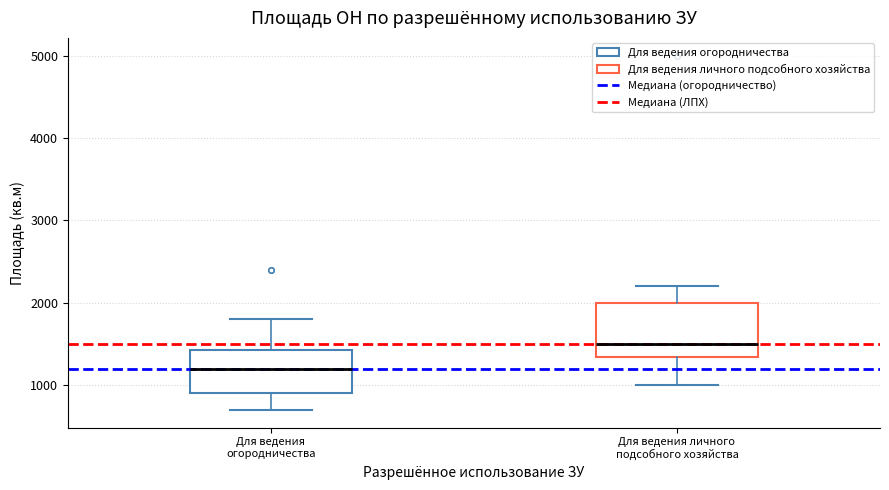

Reading left to right, read every box against the y-axis: the position of its median line, the range the box covers, and the ends of its whiskers. The values are not printed on the chart, so give them approximately, as read against the axis.

Для ведения огородничества: median 1200, box 900 to 1400, whiskers 700 to 1800
Для ведения личного подсобного хозяйства: median 1500, box 1300 to 2000, whiskers 1000 to 2200